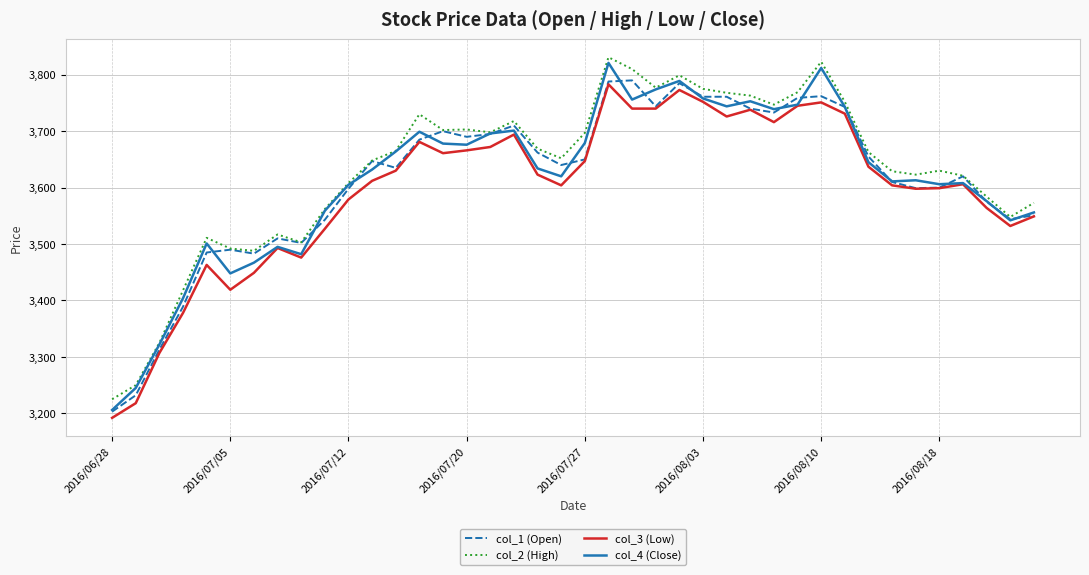

What is the maximum value for col_4 (Close)?

3821